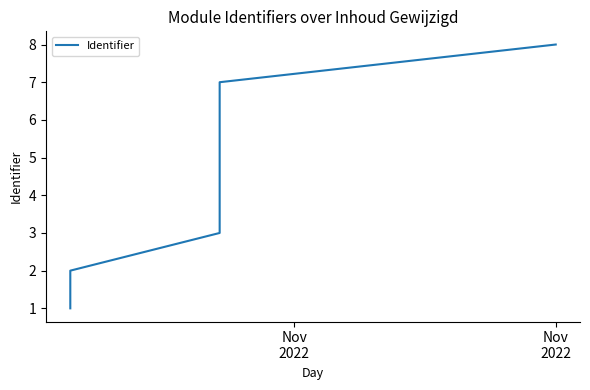

How many values exceed 5?

3